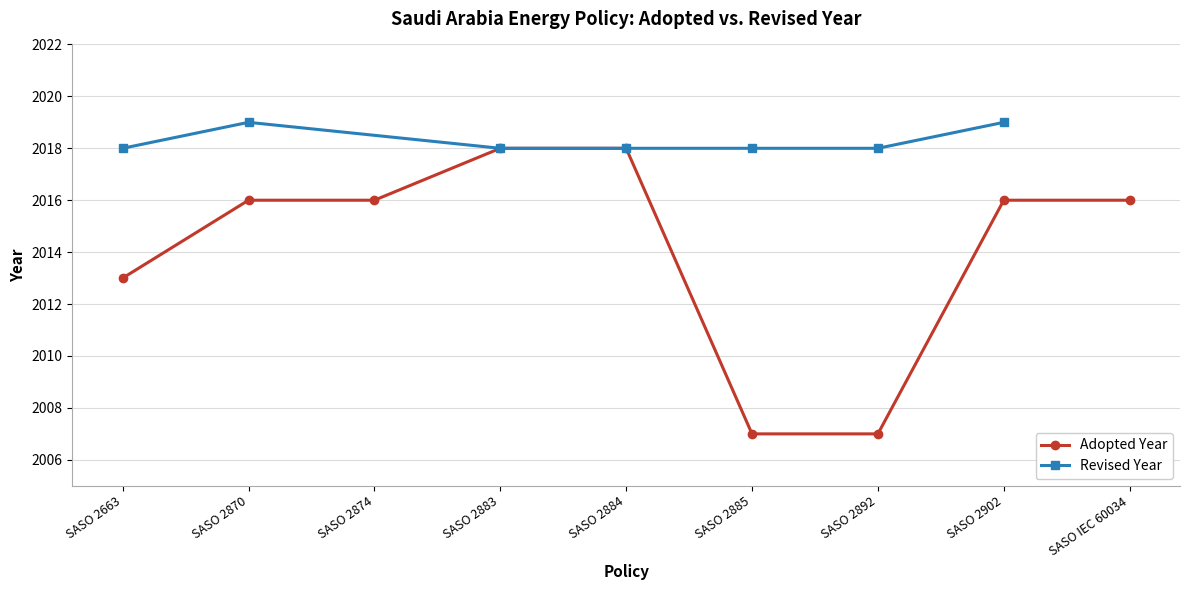

Is it true that the value at SASO 2885 is 786?

False